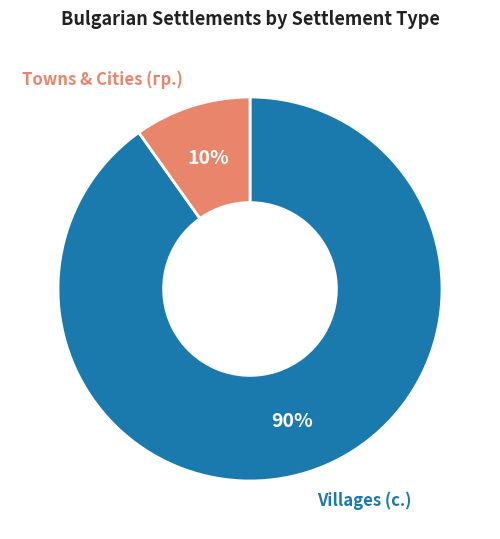

Count the number of slices in the pie.

2